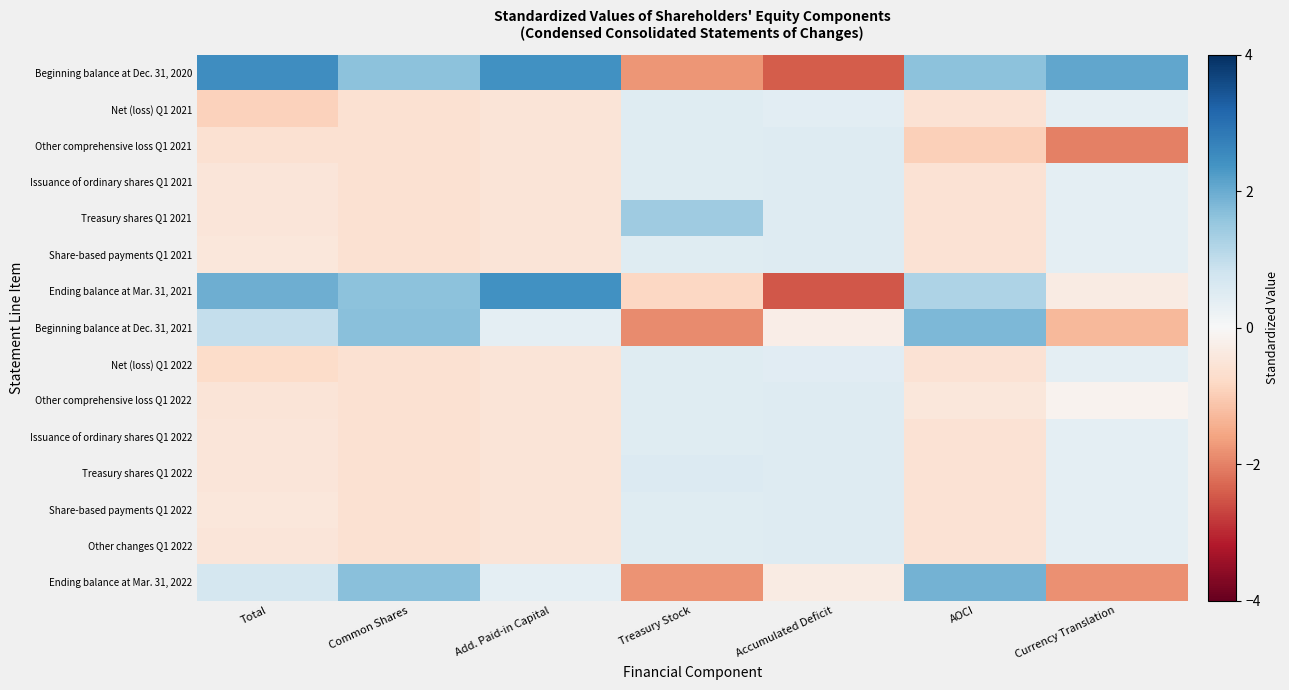

Reading right to left, transcribe all the data shown in this chart.

Beginning balance at Dec. 31, 2020: Currency Translation=2.1	AOCI=1.6	Accumulated Deficit=-2.4	Treasury Stock=-1.8	Add. Paid-in Capital=2.4	Common Shares=1.7	Total=2.5
Net (loss) Q1 2021: Currency Translation=0.4	AOCI=-0.6	Accumulated Deficit=0.4	Treasury Stock=0.5	Add. Paid-in Capital=-0.5	Common Shares=-0.6	Total=-0.9
Other comprehensive loss Q1 2021: Currency Translation=-2.0	AOCI=-1.0	Accumulated Deficit=0.5	Treasury Stock=0.5	Add. Paid-in Capital=-0.5	Common Shares=-0.6	Total=-0.6
Issuance of ordinary shares Q1 2021: Currency Translation=0.4	AOCI=-0.6	Accumulated Deficit=0.5	Treasury Stock=0.5	Add. Paid-in Capital=-0.5	Common Shares=-0.6	Total=-0.5
Treasury shares Q1 2021: Currency Translation=0.4	AOCI=-0.6	Accumulated Deficit=0.5	Treasury Stock=1.4	Add. Paid-in Capital=-0.5	Common Shares=-0.6	Total=-0.5
Share-based payments Q1 2021: Currency Translation=0.4	AOCI=-0.6	Accumulated Deficit=0.5	Treasury Stock=0.5	Add. Paid-in Capital=-0.5	Common Shares=-0.6	Total=-0.5
Ending balance at Mar. 31, 2021: Currency Translation=-0.3	AOCI=1.2	Accumulated Deficit=-2.5	Treasury Stock=-0.8	Add. Paid-in Capital=2.4	Common Shares=1.7	Total=2.0
Beginning balance at Dec. 31, 2021: Currency Translation=-1.3	AOCI=1.8	Accumulated Deficit=-0.3	Treasury Stock=-1.9	Add. Paid-in Capital=0.4	Common Shares=1.7	Total=1.0
Net (loss) Q1 2022: Currency Translation=0.4	AOCI=-0.6	Accumulated Deficit=0.5	Treasury Stock=0.5	Add. Paid-in Capital=-0.5	Common Shares=-0.6	Total=-0.7
Other comprehensive loss Q1 2022: Currency Translation=-0.1	AOCI=-0.5	Accumulated Deficit=0.5	Treasury Stock=0.5	Add. Paid-in Capital=-0.5	Common Shares=-0.6	Total=-0.5
Issuance of ordinary shares Q1 2022: Currency Translation=0.4	AOCI=-0.6	Accumulated Deficit=0.5	Treasury Stock=0.5	Add. Paid-in Capital=-0.5	Common Shares=-0.6	Total=-0.5
Treasury shares Q1 2022: Currency Translation=0.4	AOCI=-0.6	Accumulated Deficit=0.5	Treasury Stock=0.6	Add. Paid-in Capital=-0.5	Common Shares=-0.6	Total=-0.5
Share-based payments Q1 2022: Currency Translation=0.4	AOCI=-0.6	Accumulated Deficit=0.5	Treasury Stock=0.5	Add. Paid-in Capital=-0.5	Common Shares=-0.6	Total=-0.5
Other changes Q1 2022: Currency Translation=0.4	AOCI=-0.6	Accumulated Deficit=0.5	Treasury Stock=0.5	Add. Paid-in Capital=-0.5	Common Shares=-0.6	Total=-0.5
Ending balance at Mar. 31, 2022: Currency Translation=-1.8	AOCI=1.9	Accumulated Deficit=-0.3	Treasury Stock=-1.8	Add. Paid-in Capital=0.4	Common Shares=1.7	Total=0.7